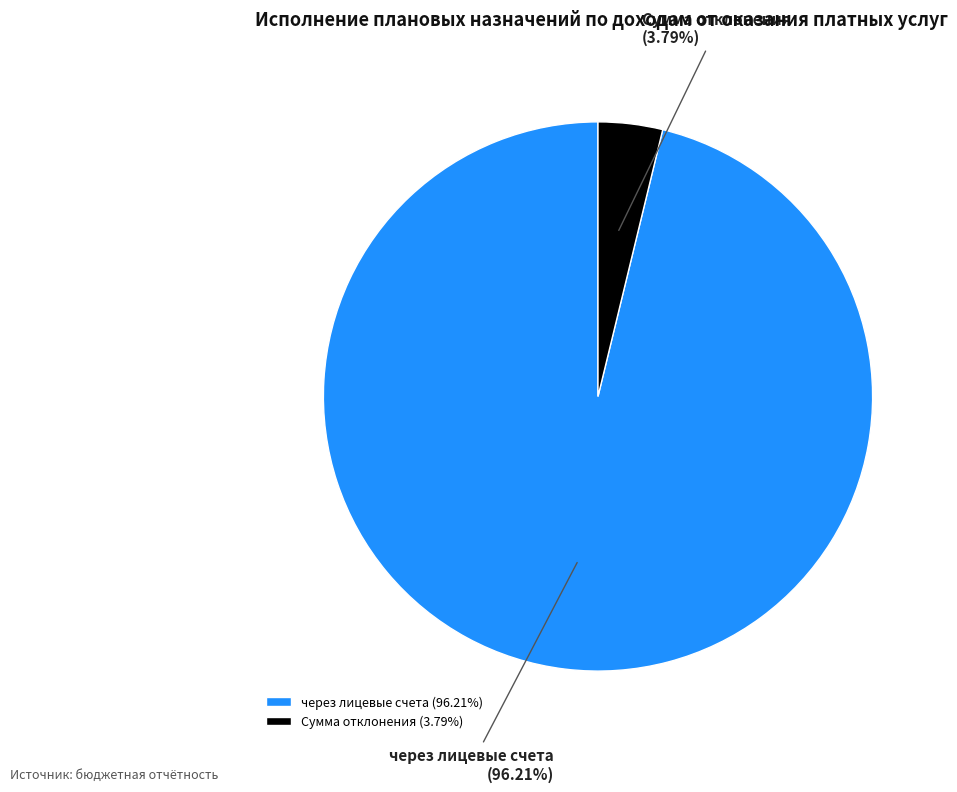

Does any single category account for the majority?

Yes